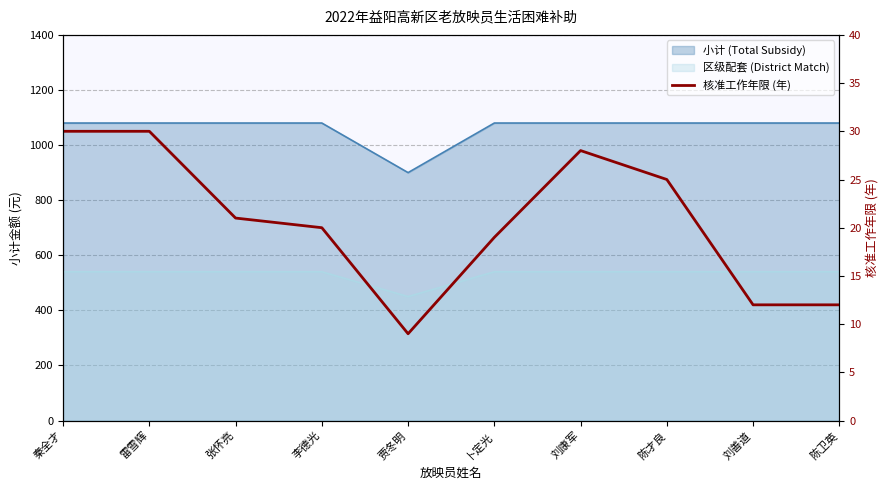

At which category does the data reach its first local peak?

刘康军